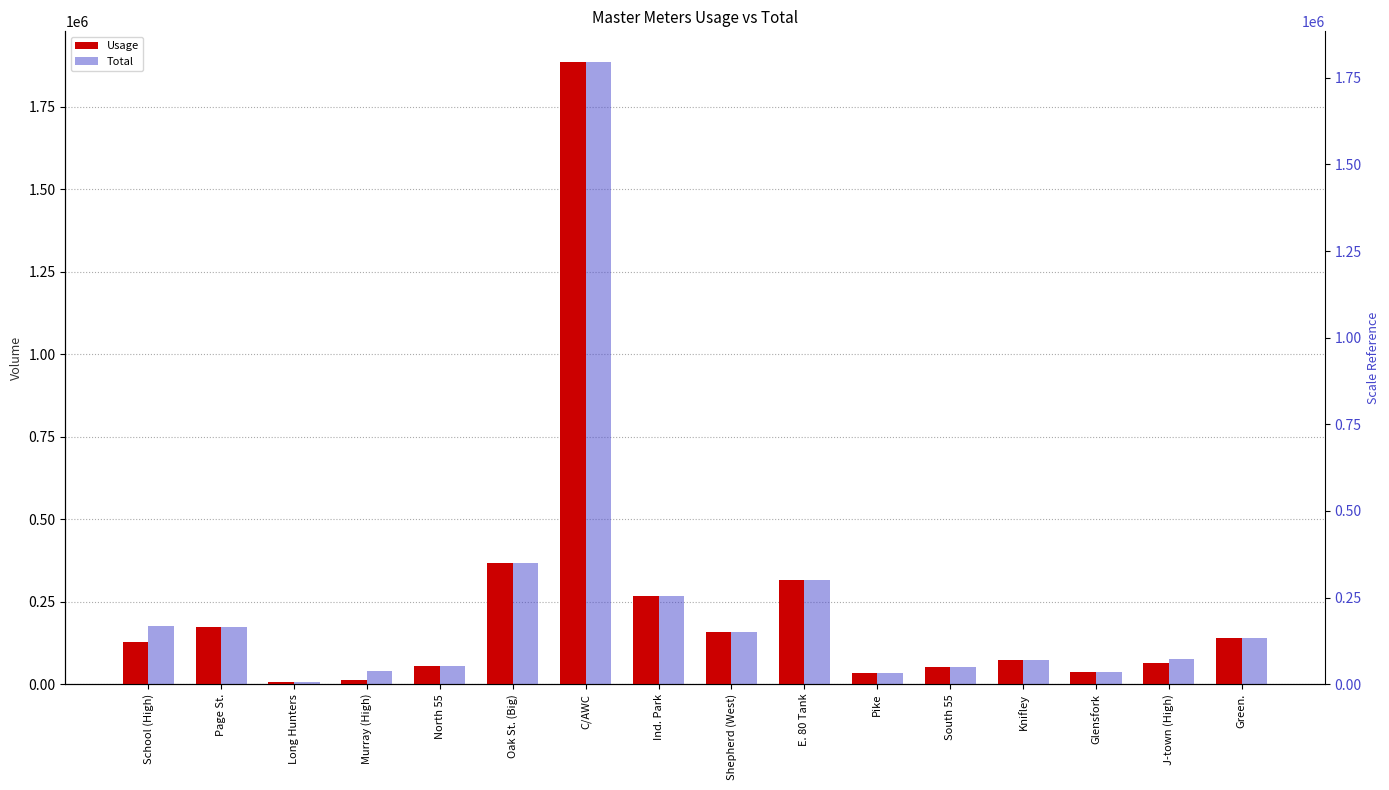

What is the minimum value for Total?

6740